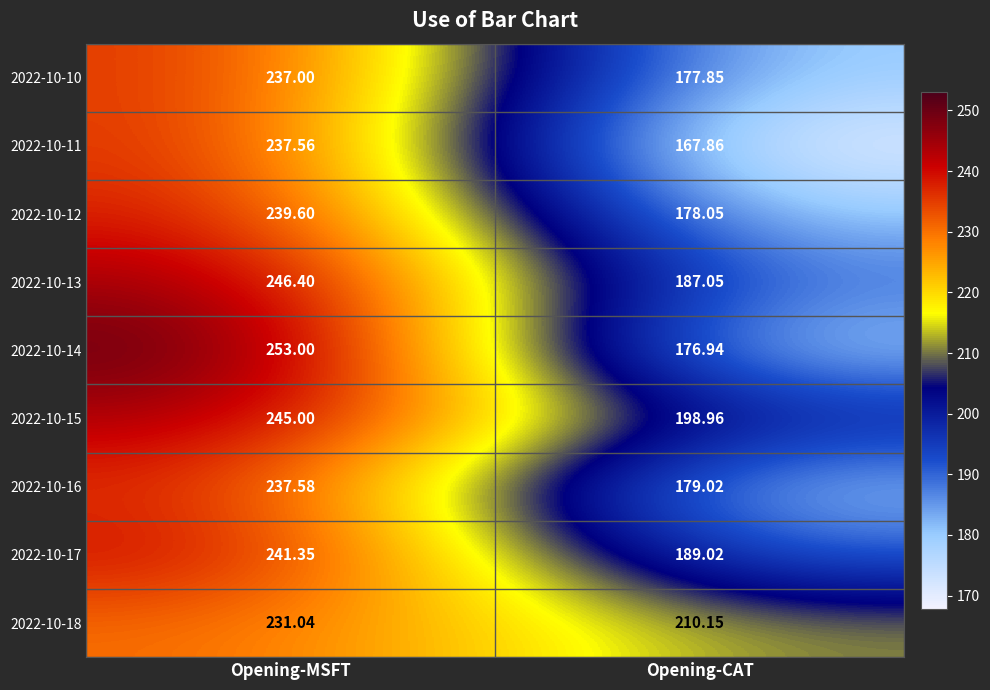

Where is 2022-10-18 nearest to the value 220?

Opening-CAT